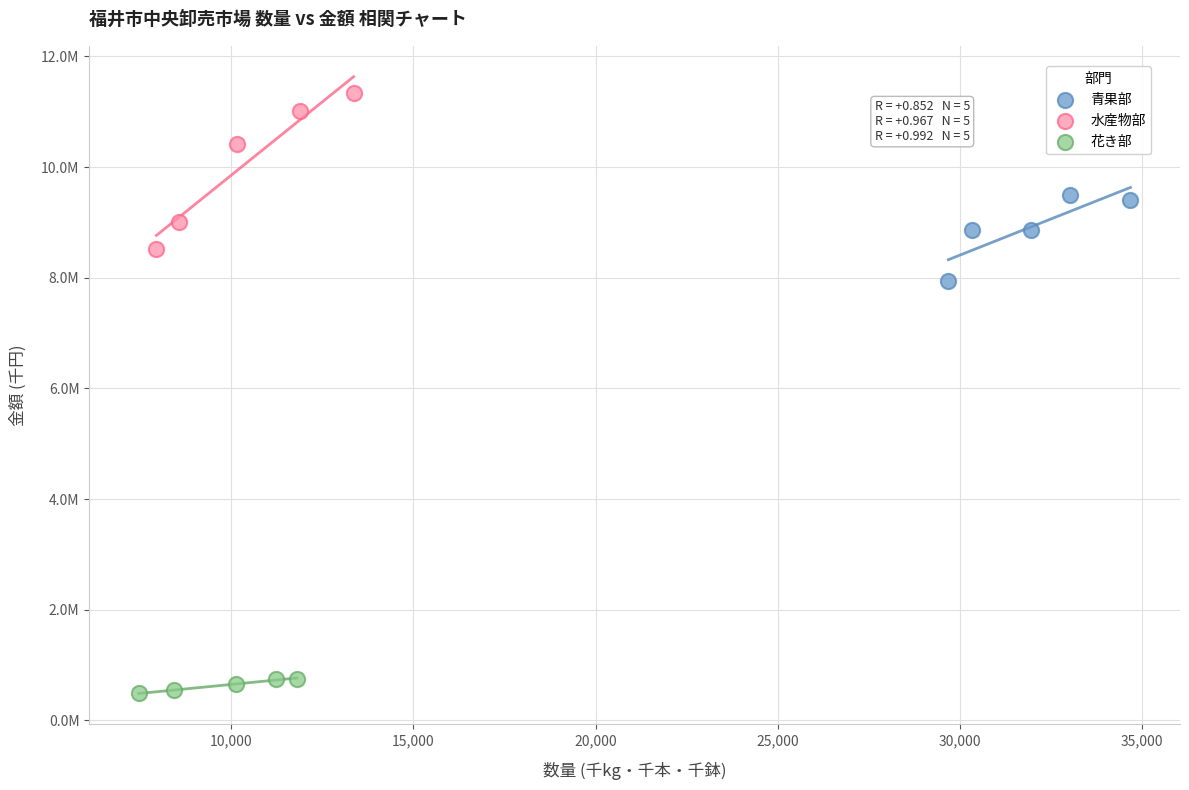

Which series contains the highest Y value?

水産物部